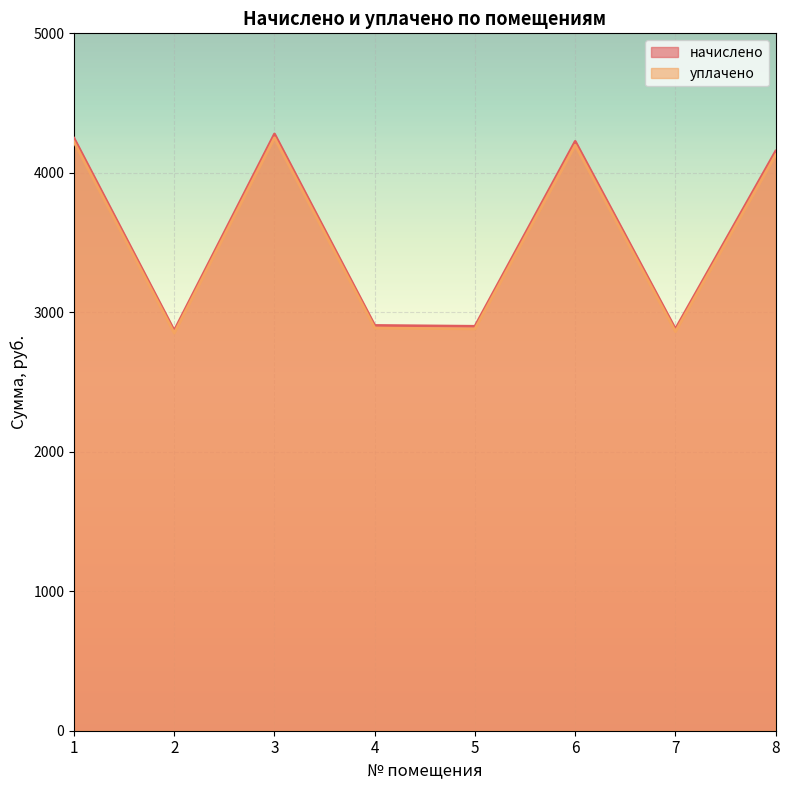

Reading left to right, list all the values displayed in this chart.

начислено: 1=4247.6	2=2868.7	3=4278.4	4=2905.6	5=2899.5	6=4225.5	7=2879.8	8=4155.3
уплачено: 1=4220.7	2=2850.5	3=4251.3	4=2887.2	5=2881.0	6=4198.4	7=2861.5	8=4129.0